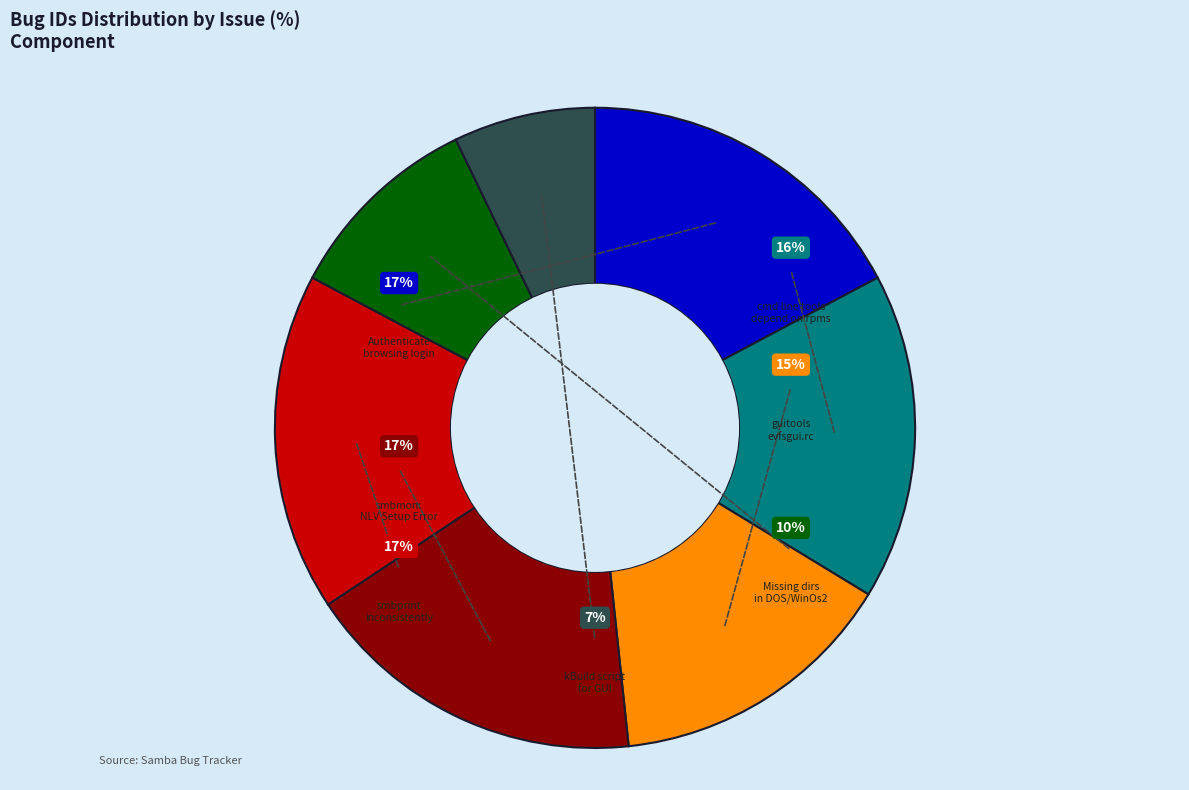

True or false: Missing directorys in DOS and WinOs2 accounts for 3% of the total.

False